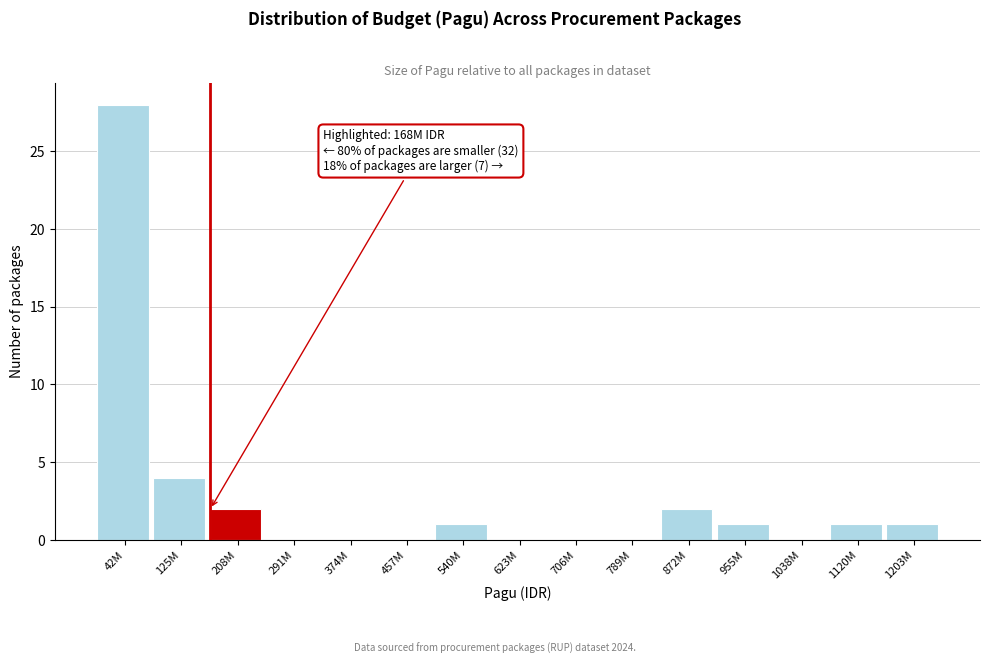

Reading right to left, what are all the values shown in this chart?

1203M=1	1120M=1	1038M=0	955M=1	872M=2	789M=0	706M=0	623M=0	540M=1	457M=0	374M=0	291M=0	208M=2	125M=4	42M=28